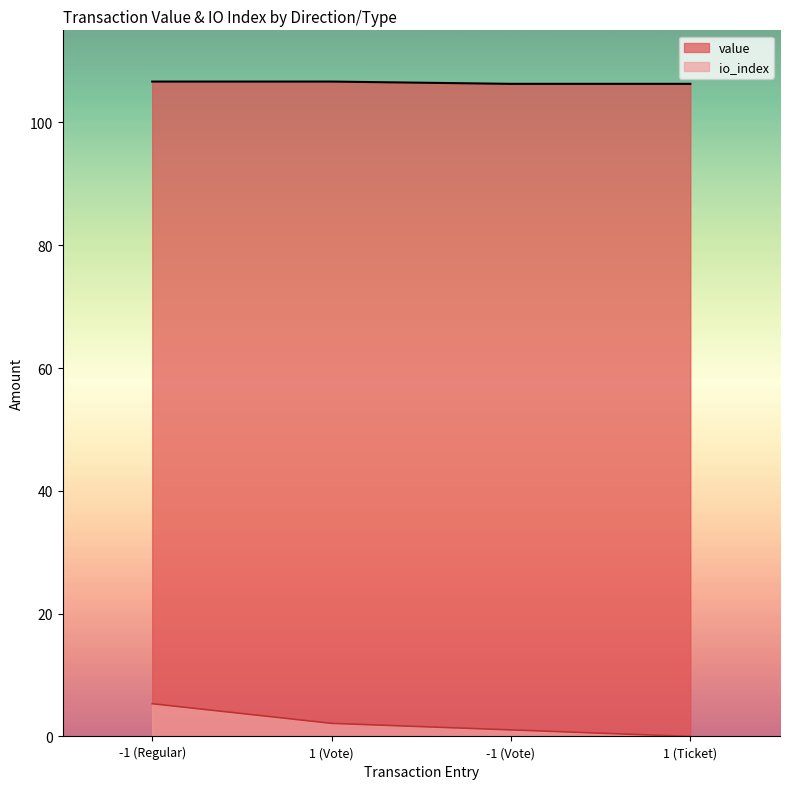

True or false: value has more than 1 points higher than both neighbors.

False